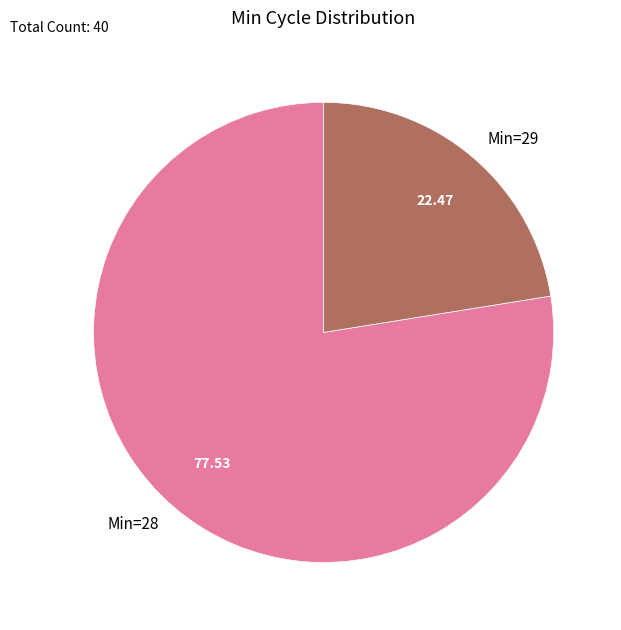

Rank the categories by value from highest to lowest.

Min=28, Min=29